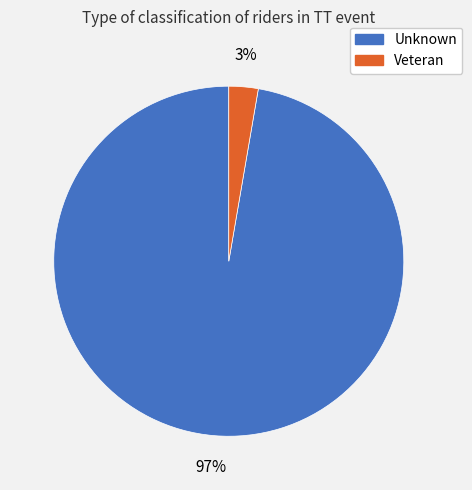

Is Veteran the majority of the pie?

No